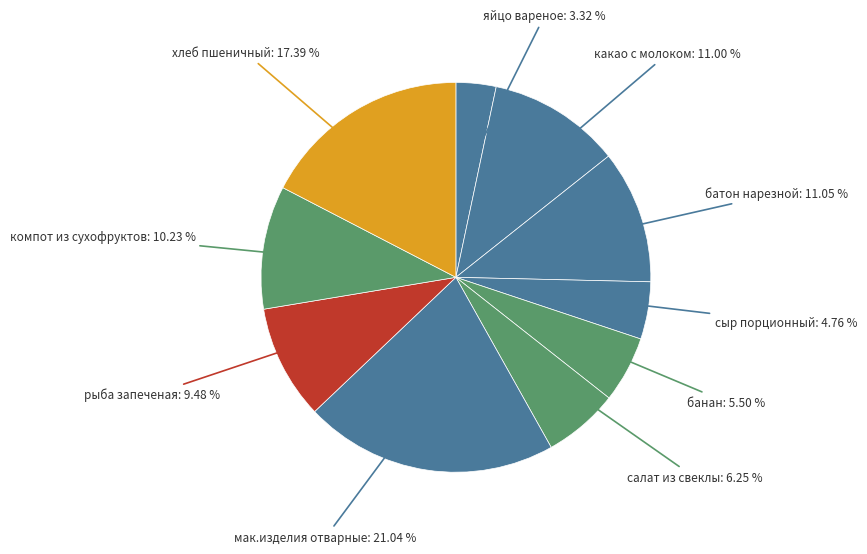

How much of the chart is everything except сыр порционный?

95.2%